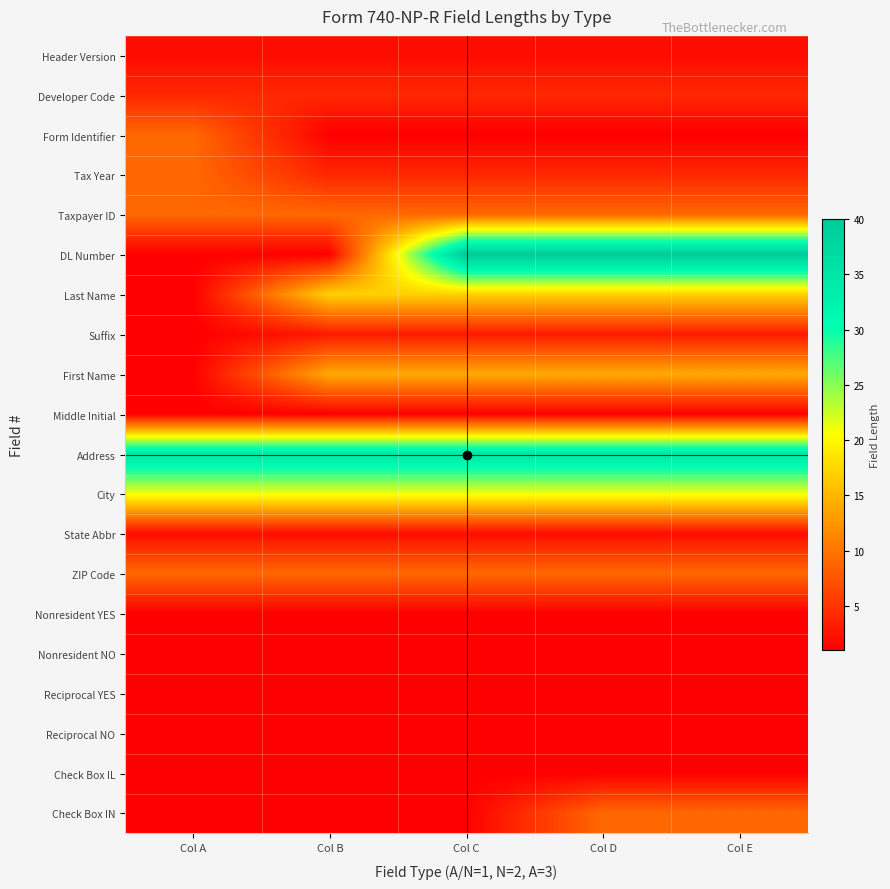

Rank the series by their maximum value, from highest to lowest.

DL Number, Address, City, Last Name, First Name, Form Identifier, Tax Year, Taxpayer ID, ZIP Code, Check Box IN, Developer Code, Suffix, Header Version, State Abbr, Middle Initial, Nonresident YES, Nonresident NO, Reciprocal YES, Reciprocal NO, Check Box IL